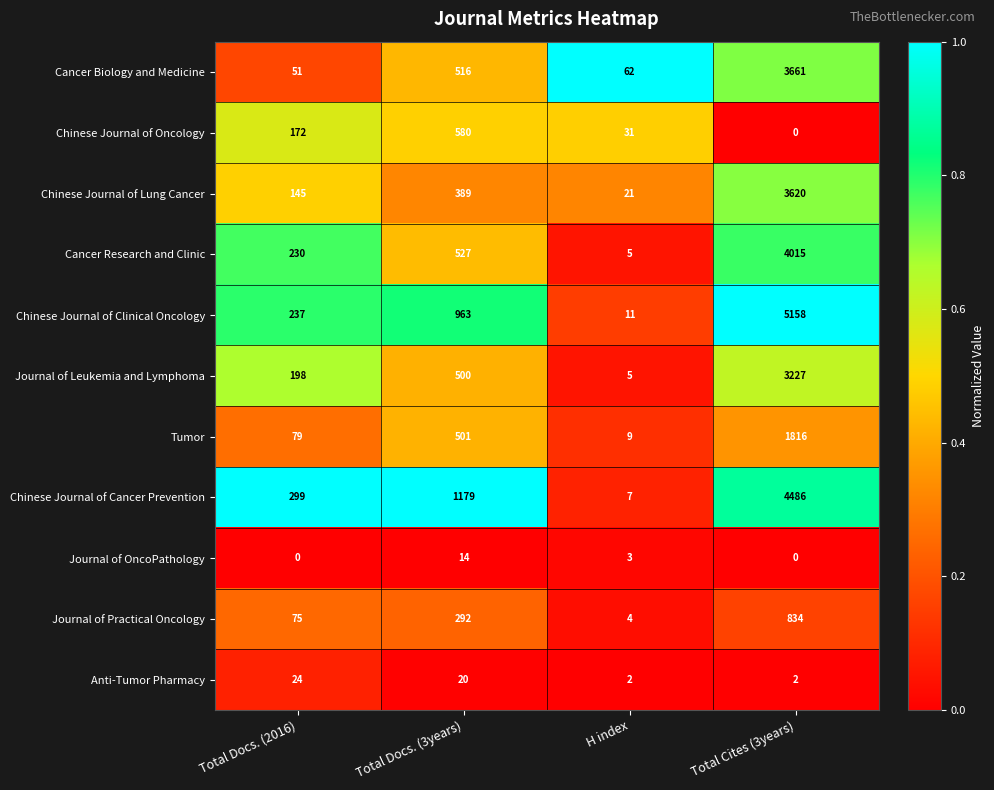

Which series changed the most between Total Docs. (3years) and H index?

Chinese Journal of Cancer Prevention